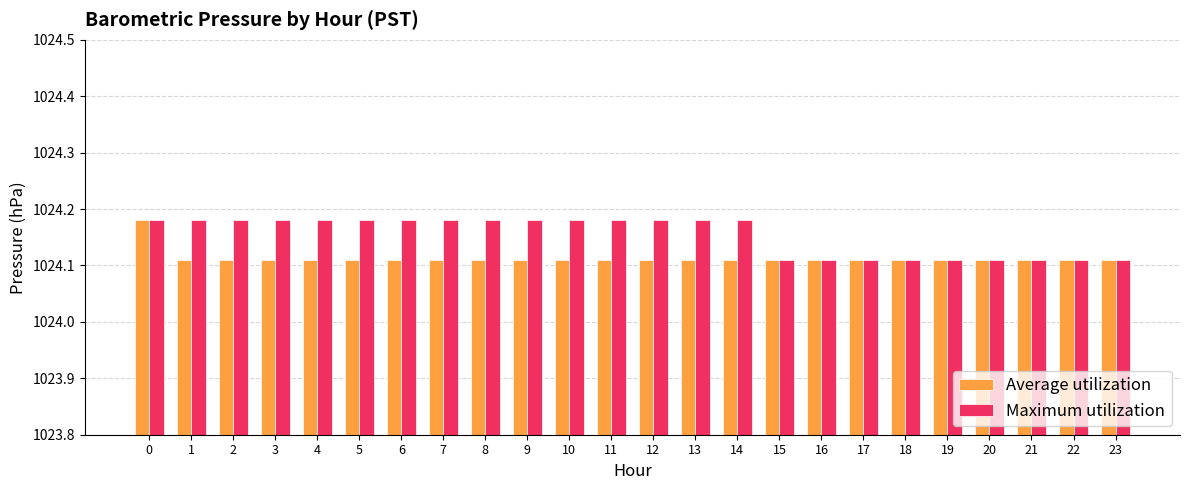

How many Average utilization values are between 1024 and 1025?

24